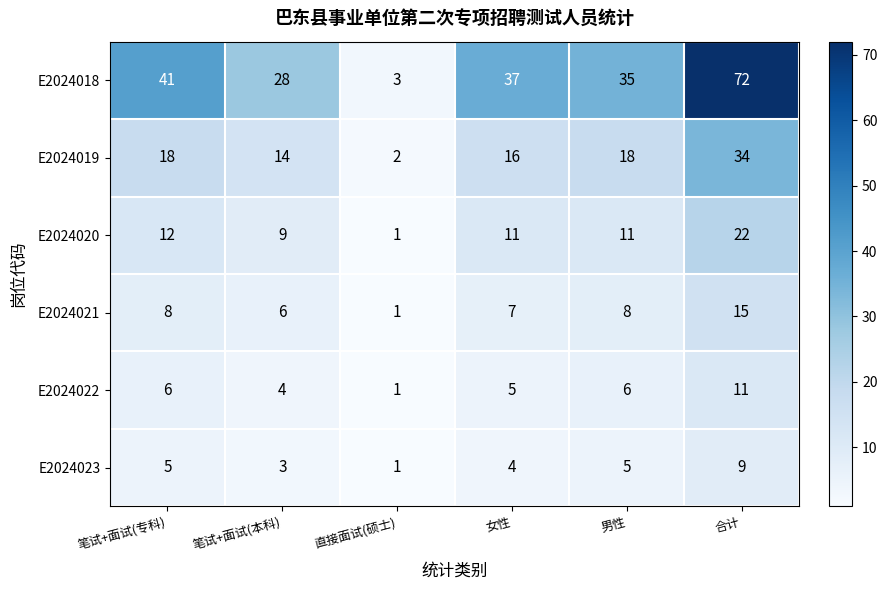

What is the maximum value shown in the chart?

72